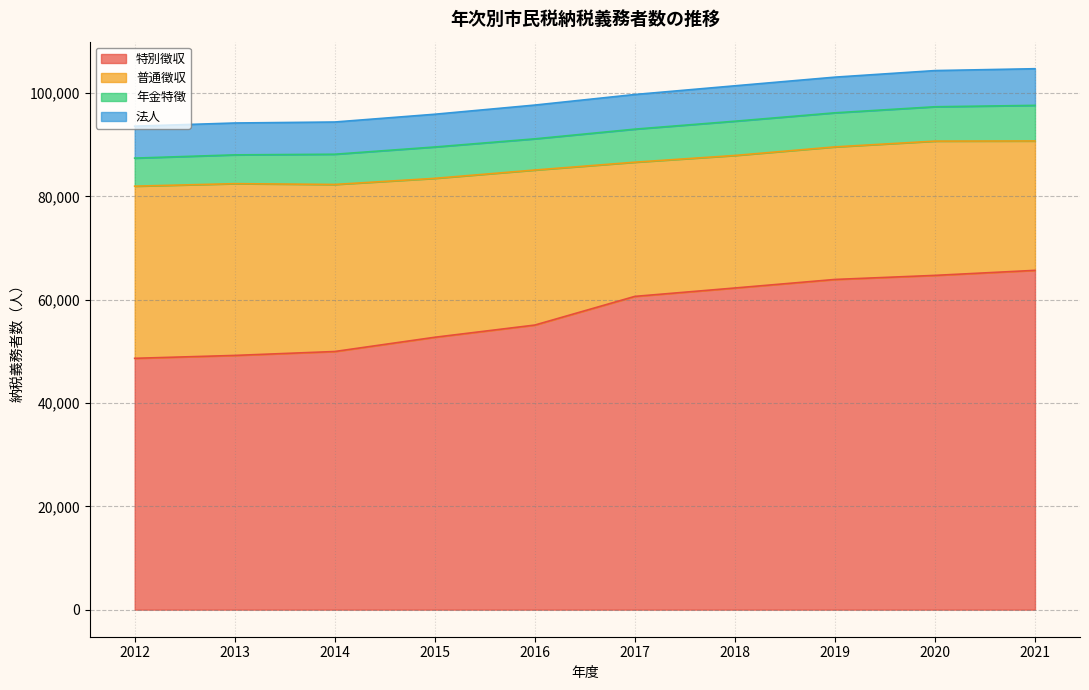

What is the lowest value of the 特別徴収 series?

48668